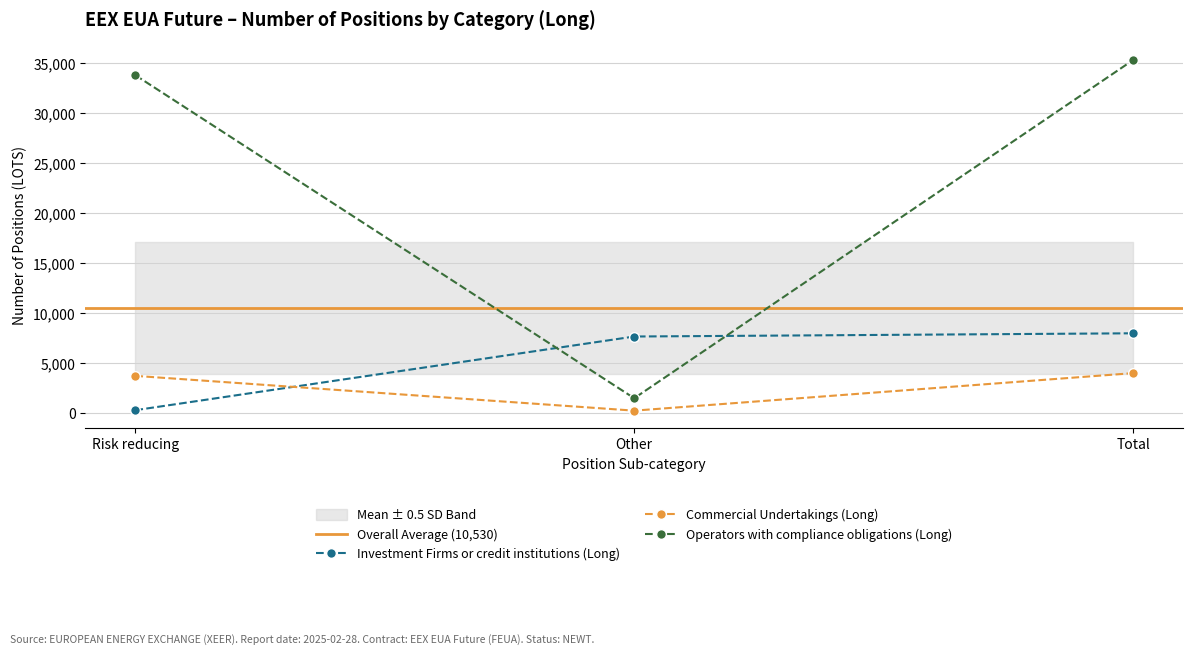

What is the minimum value for Operators with compliance obligations (Long)?

1515.0